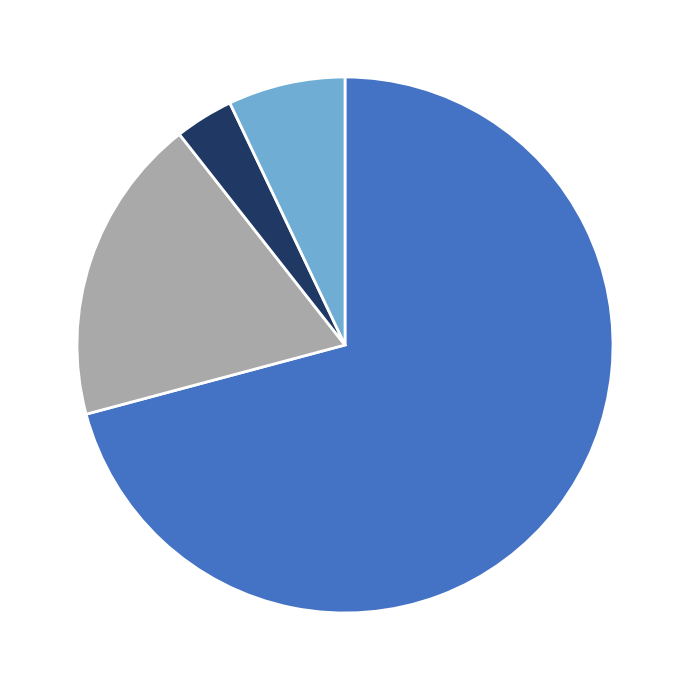

Is there a majority slice in this chart?

Yes